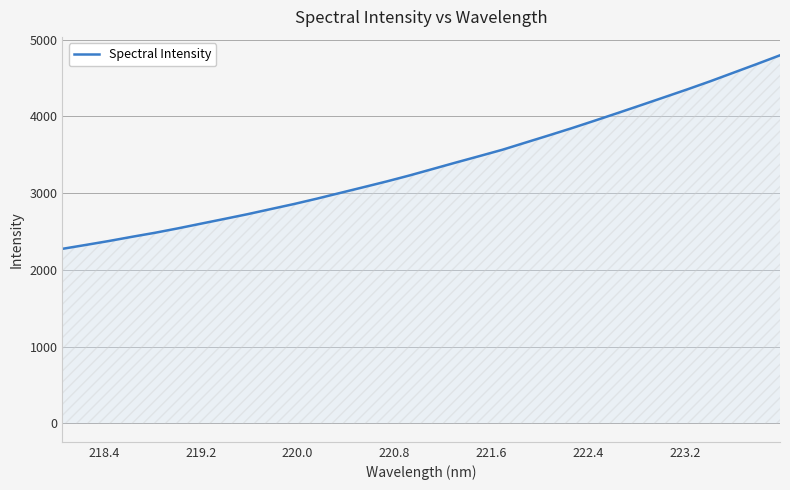

What is the smallest value displayed?

2275.4